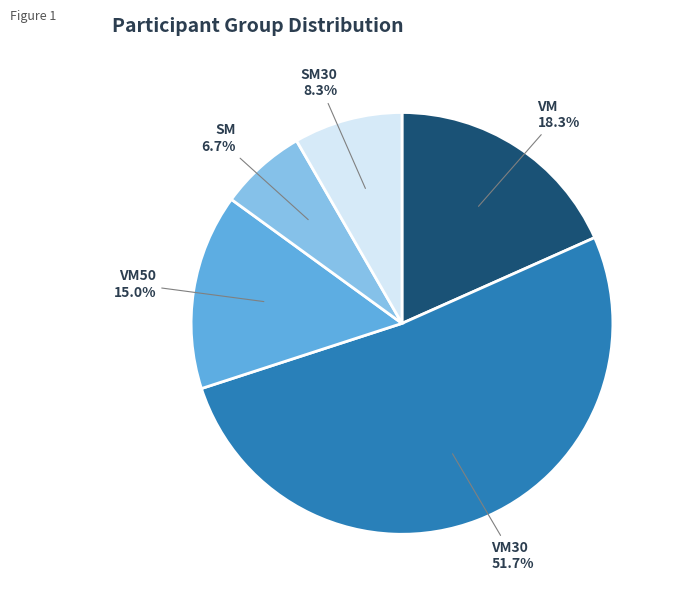

The SM slice represents 1% of the pie. True or false?

False